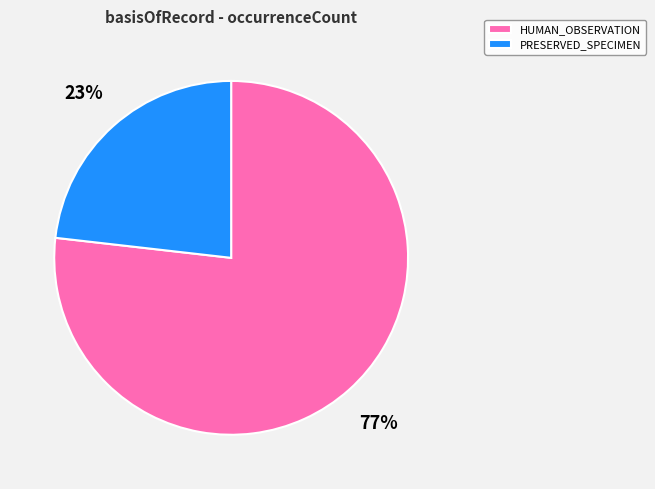

How many segments does this pie chart have?

2